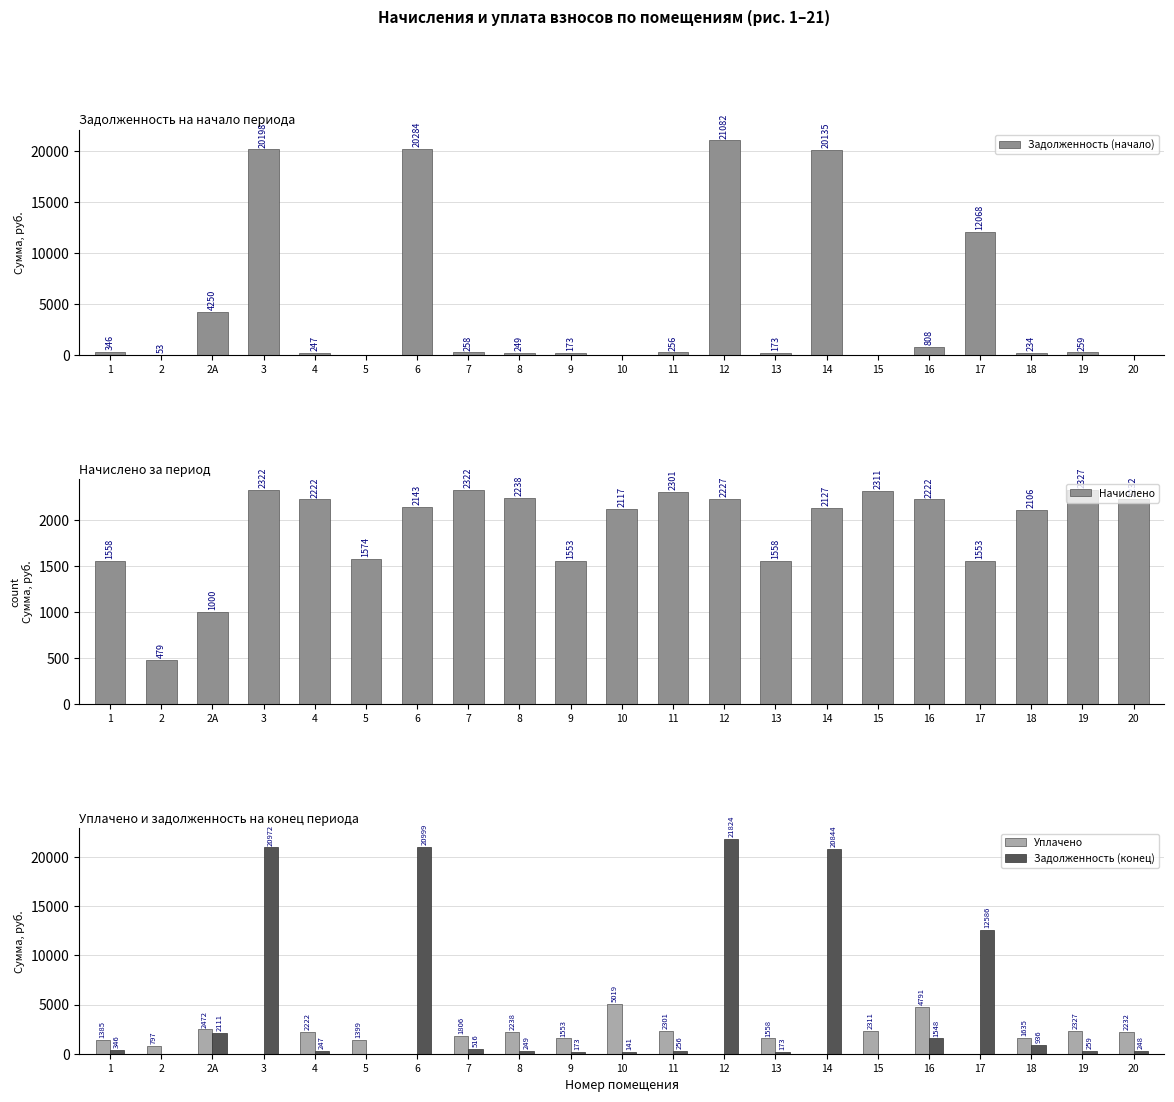

What is the difference between the Задолженность (конец) values at 20 and 9?

75.5